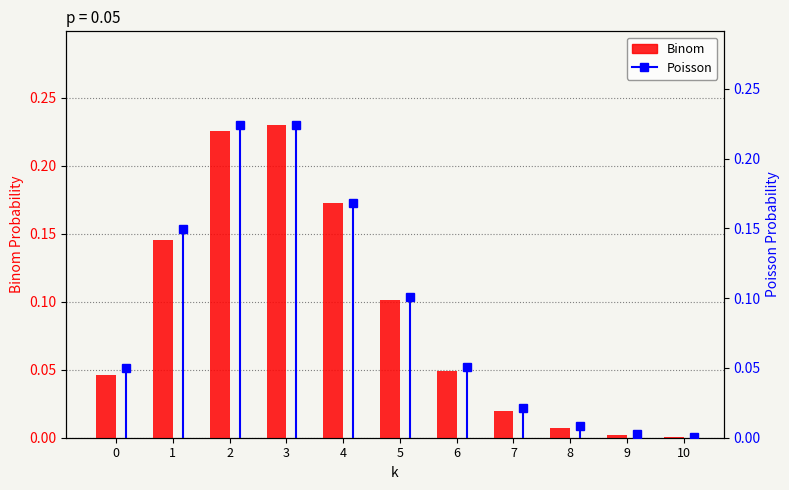

Is it true that the value at 5 is 0.1?

True